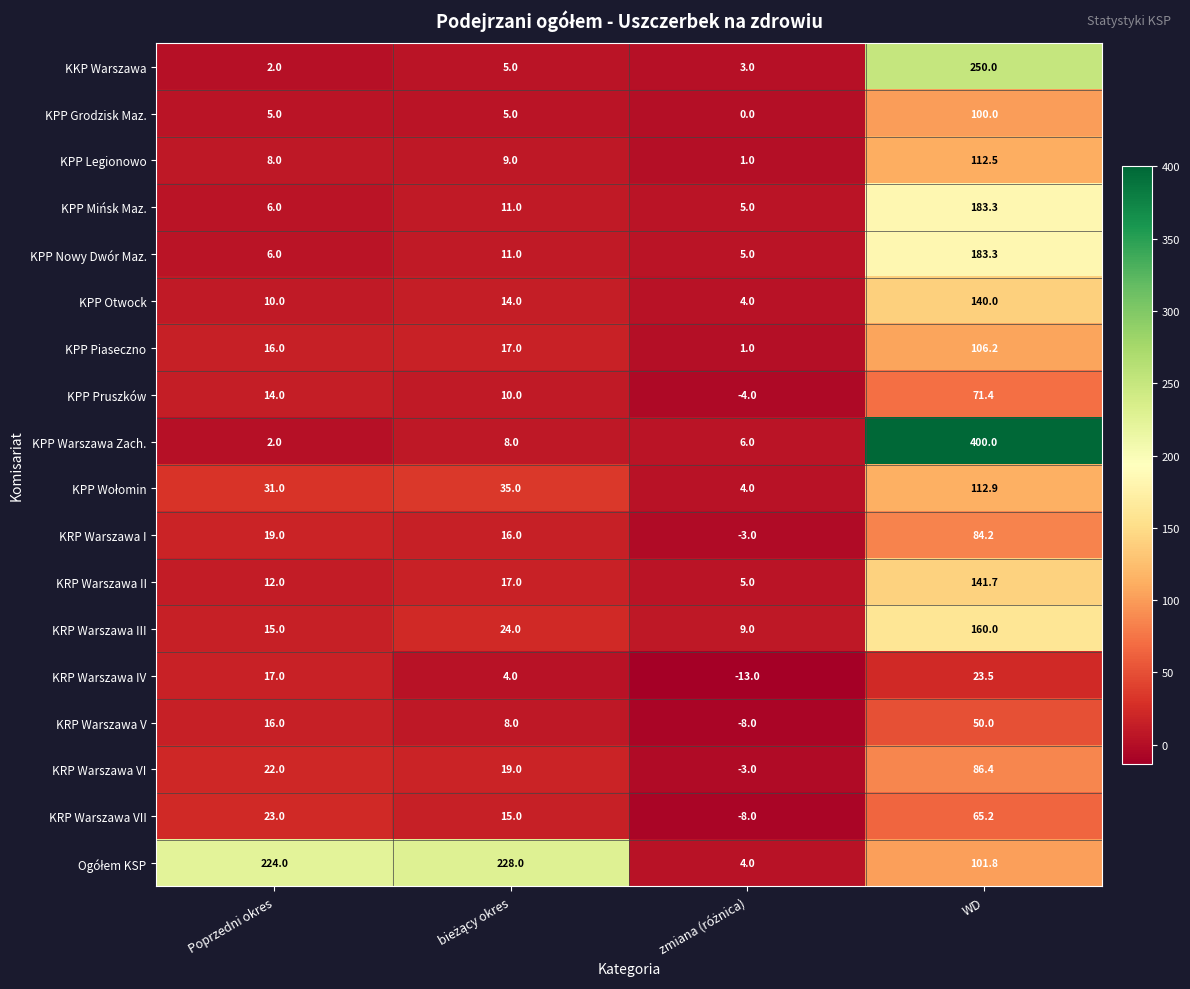

What is the difference between the KRP Warszawa VI values at Poprzedni okres and WD?

64.4